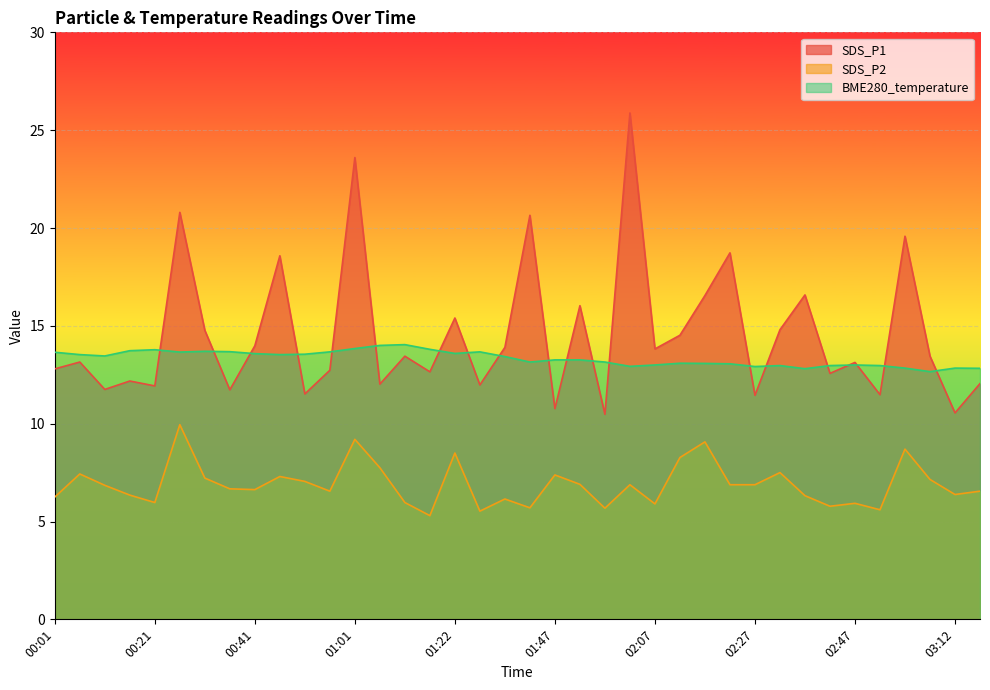

How many lines are shown in the chart?

3